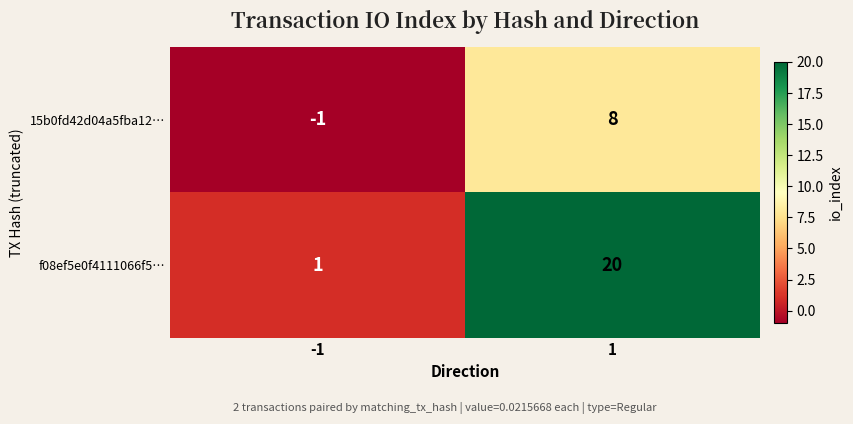

Rank the series by their average value, from highest to lowest.

f08ef5e0f4111066f5…, 15b0fd42d04a5fba12…